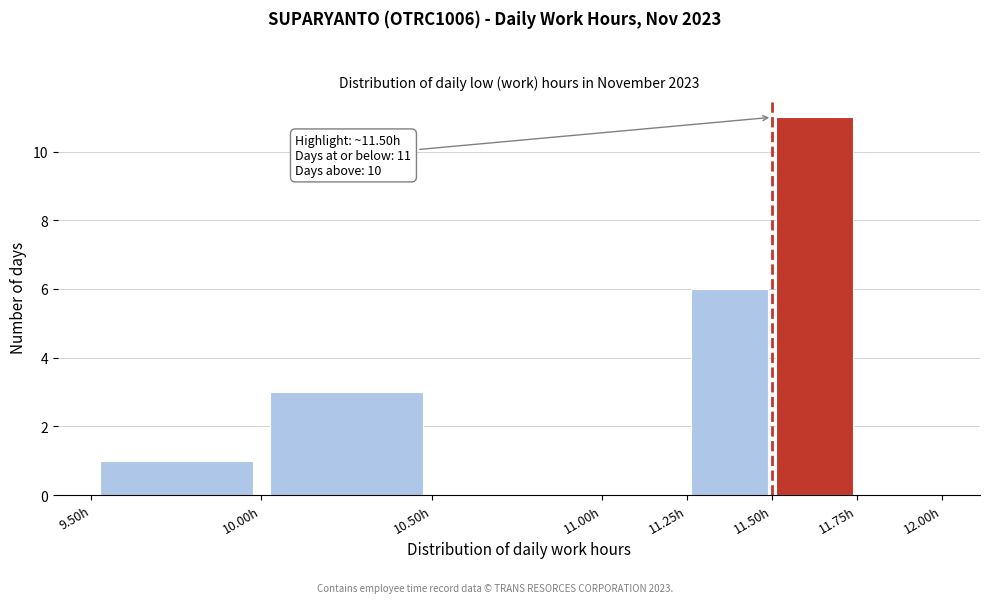

Which range on the x-axis has the tallest bar?

11.50 to 11.75